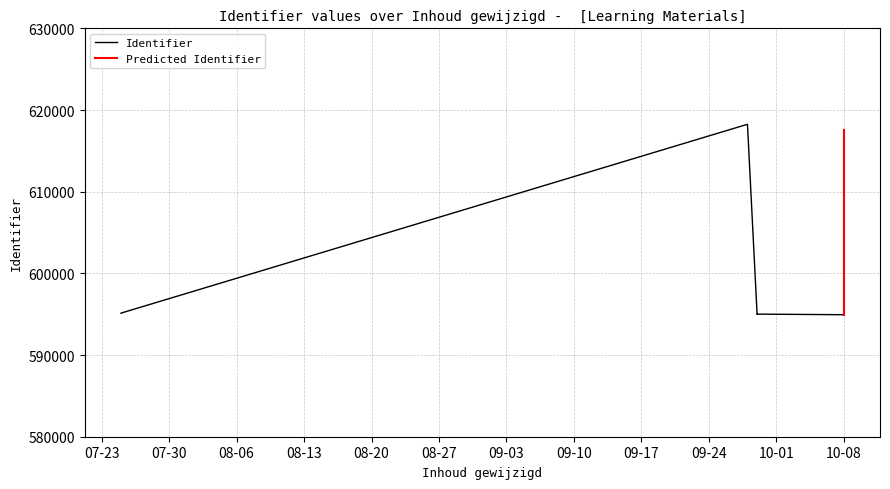

Which has a higher value, 2013-09-29 or 2013-07-25?

2013-07-25